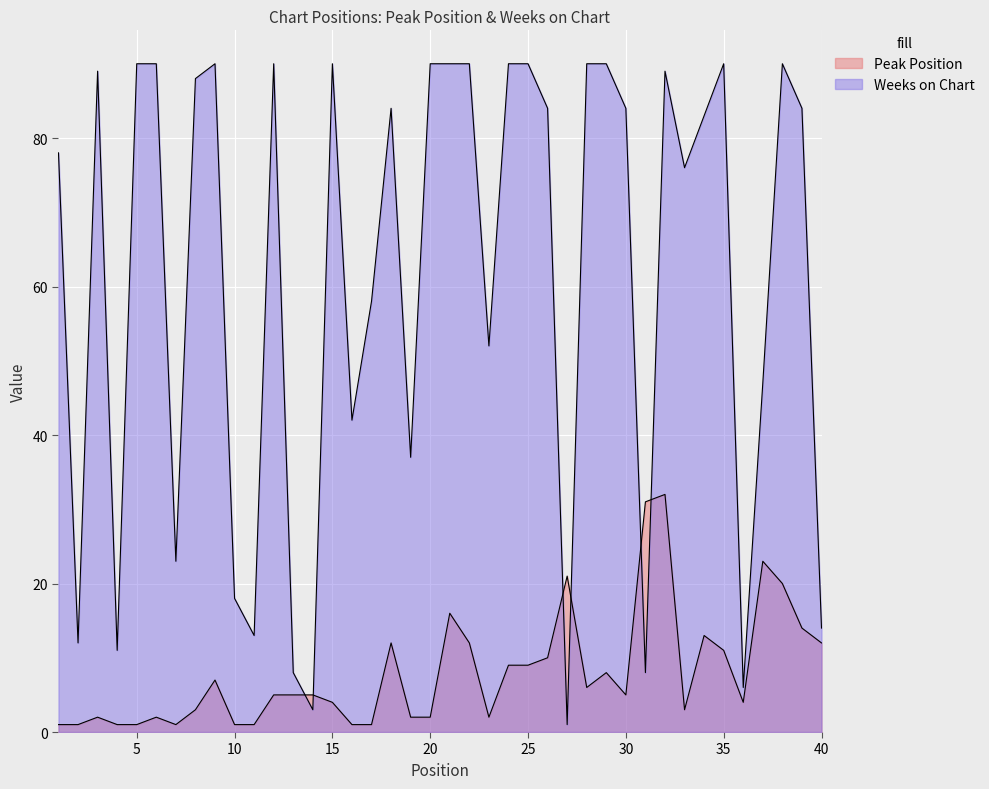

Is the value of Peak Position at 15 greater than the value of Weeks on Chart at 7?

No